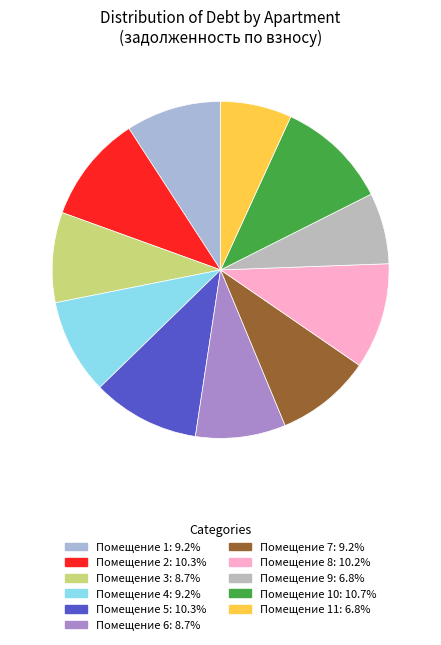

What is the largest slice in the pie chart?

10